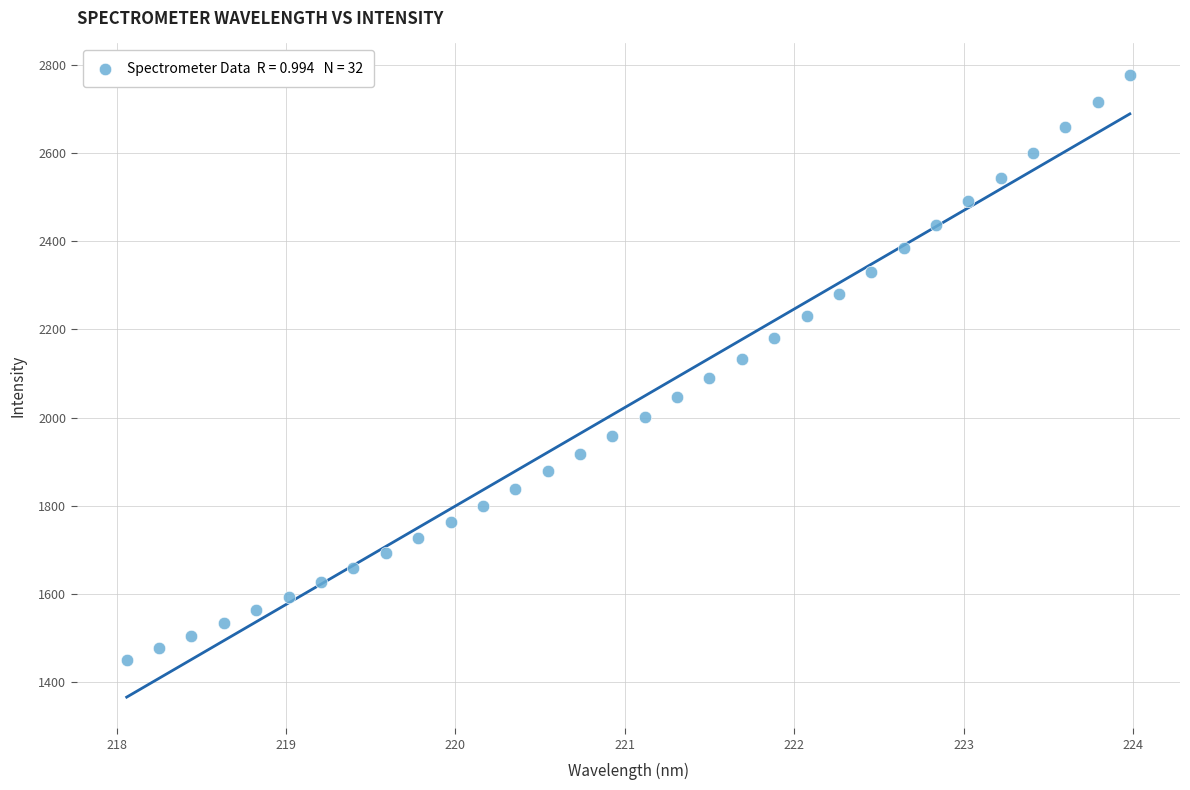

What is the range of Y values (max minus min)?

1328.8